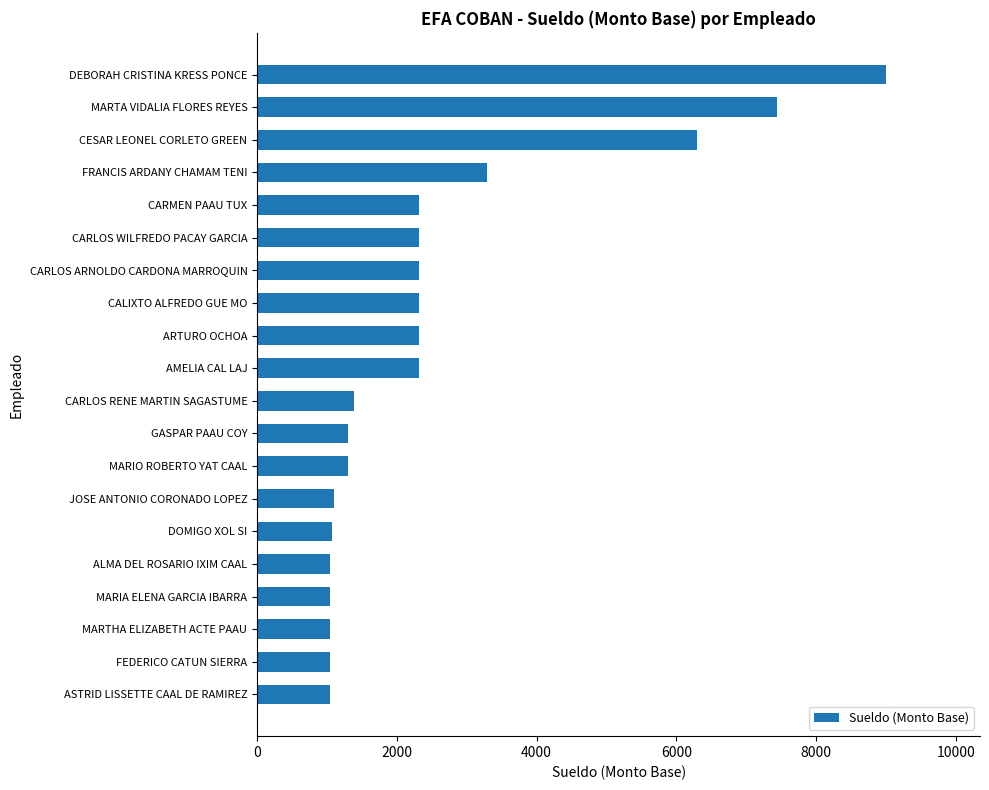

How many data points are less than 2313?

10